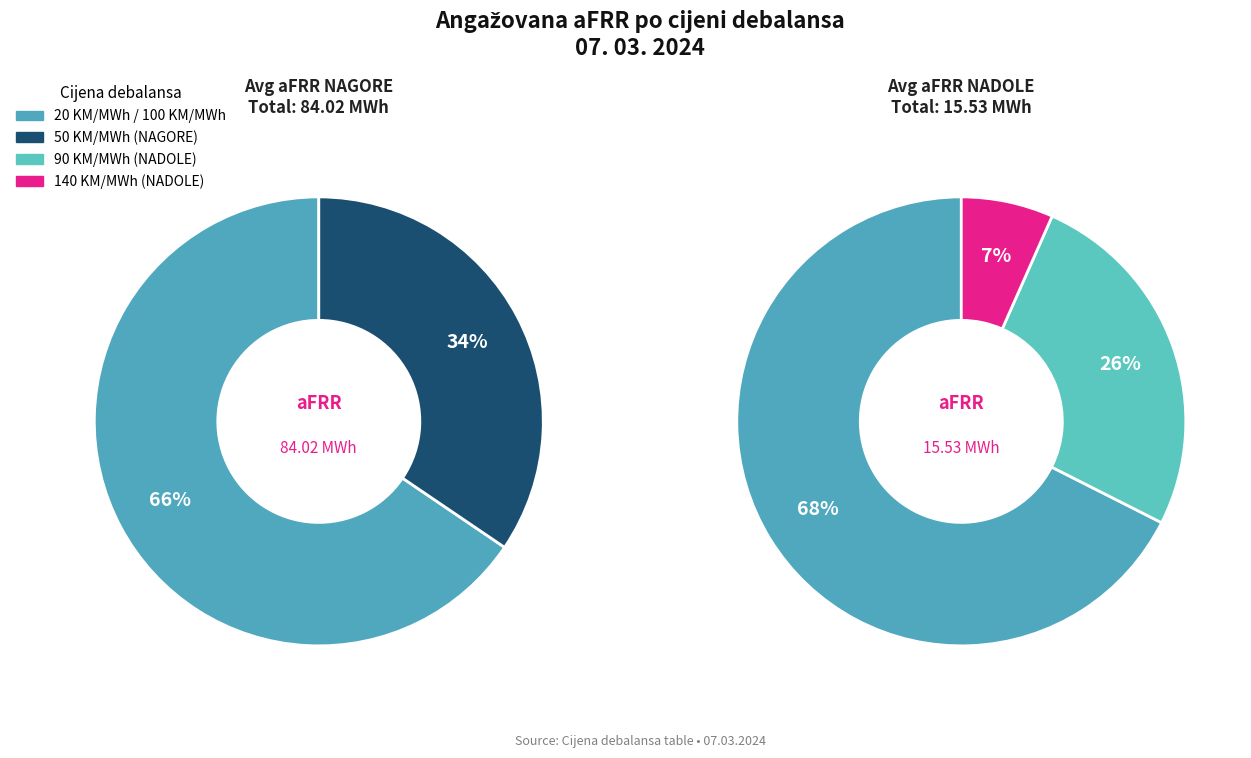

Does 26 account for over 50% of the chart?

No